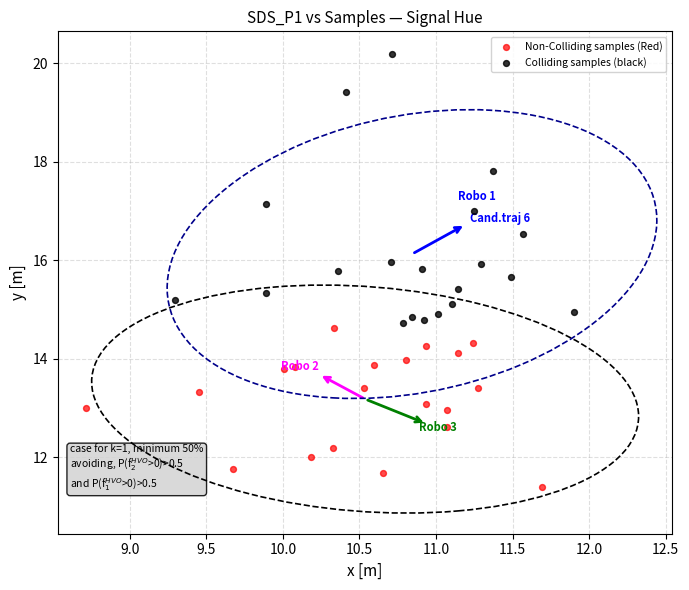

Which series has the largest Y range (max minus min)?

Colliding samples (black)